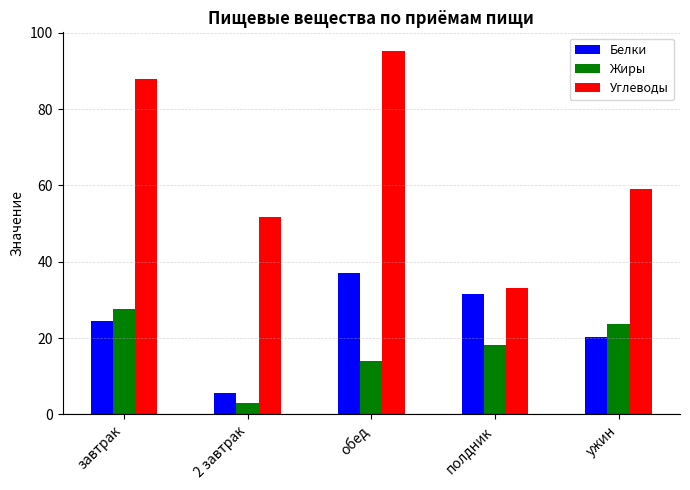

At how many categories does at least one series exceed 28?

5